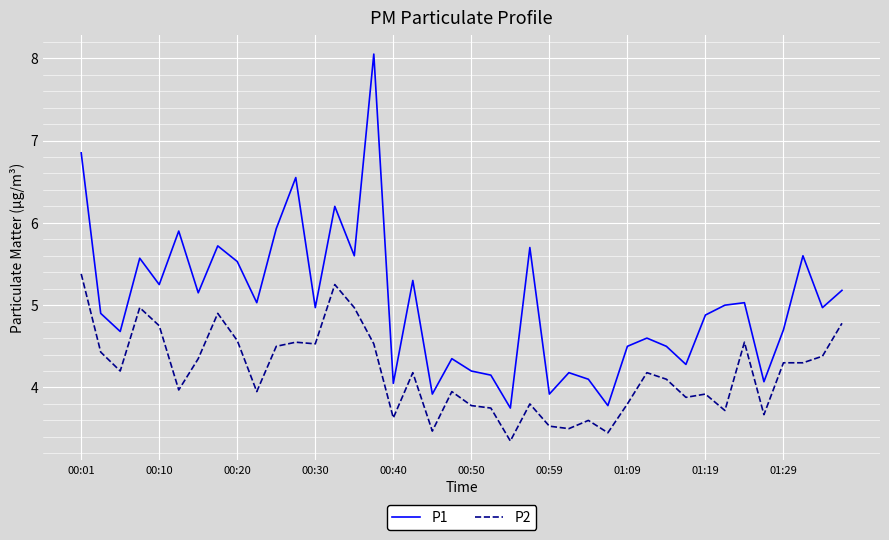

What is the difference between the second highest and minimum values in the P1 series?

3.1